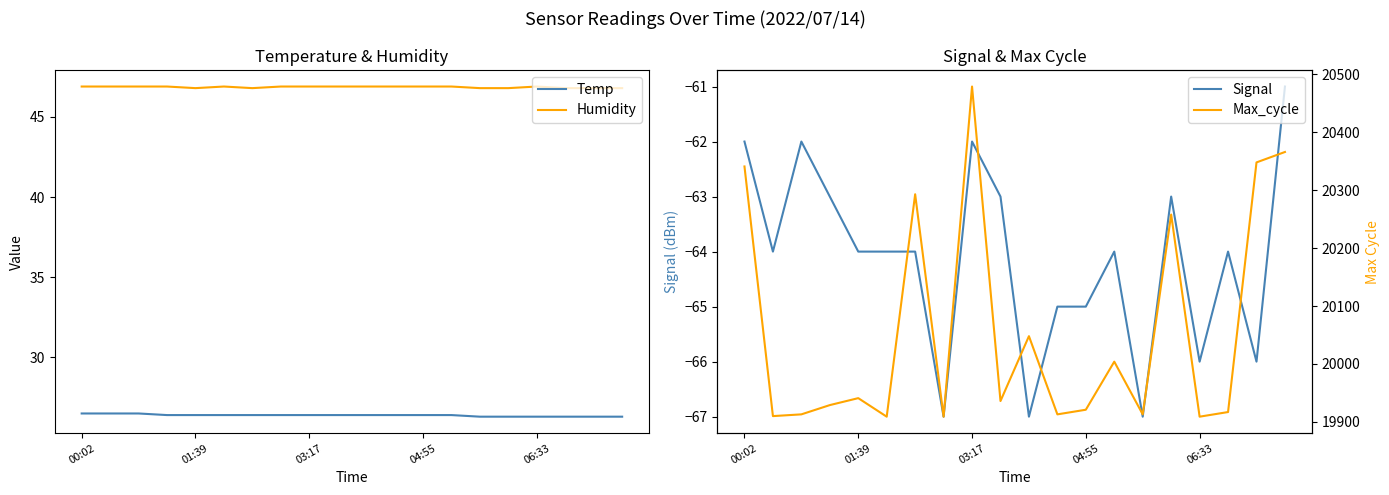

What is the highest value of the Temp series?

26.5